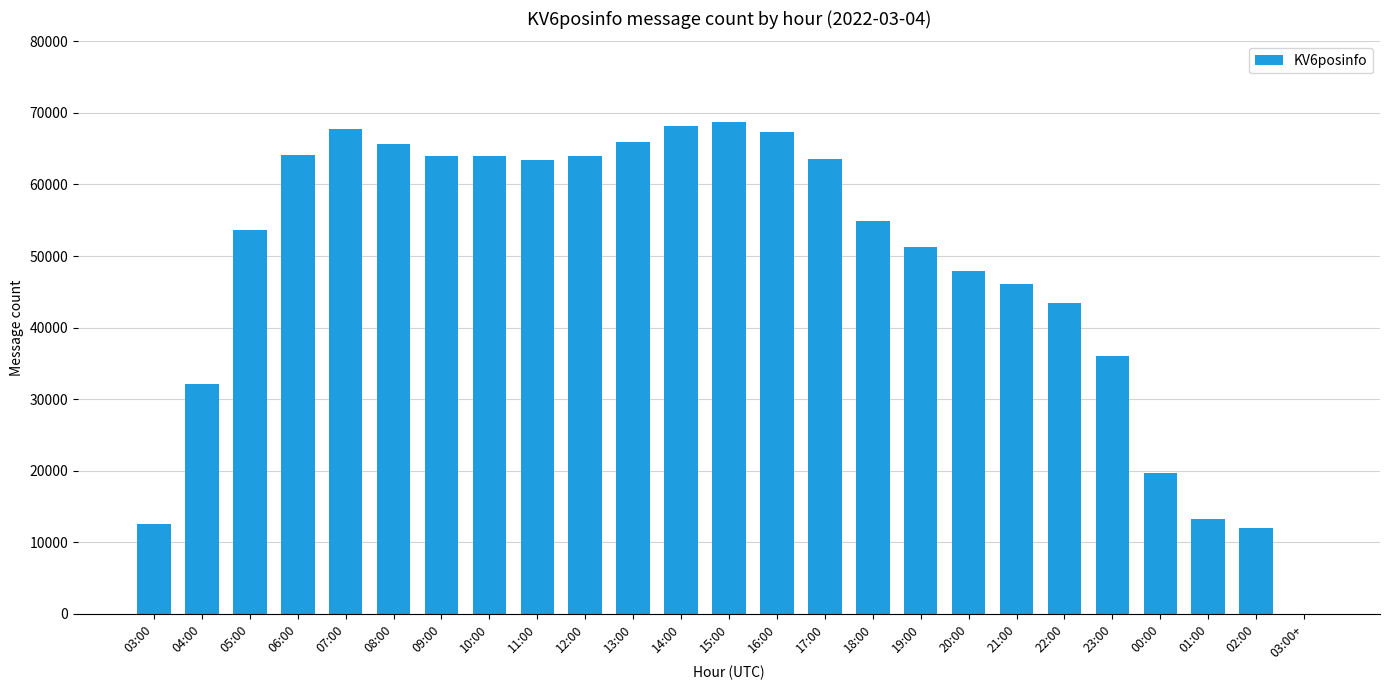

The chart shows a value of 68705 at 15:00. True or false?

True